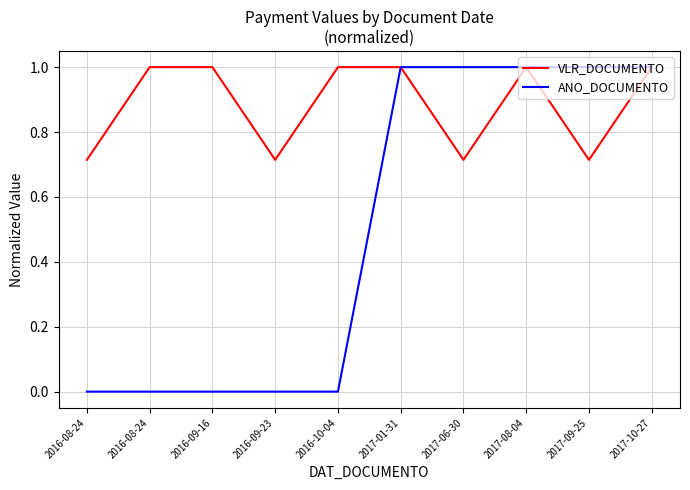

List the series in order of their peak value, lowest first.

ANO_DOCUMENTO, VLR_DOCUMENTO